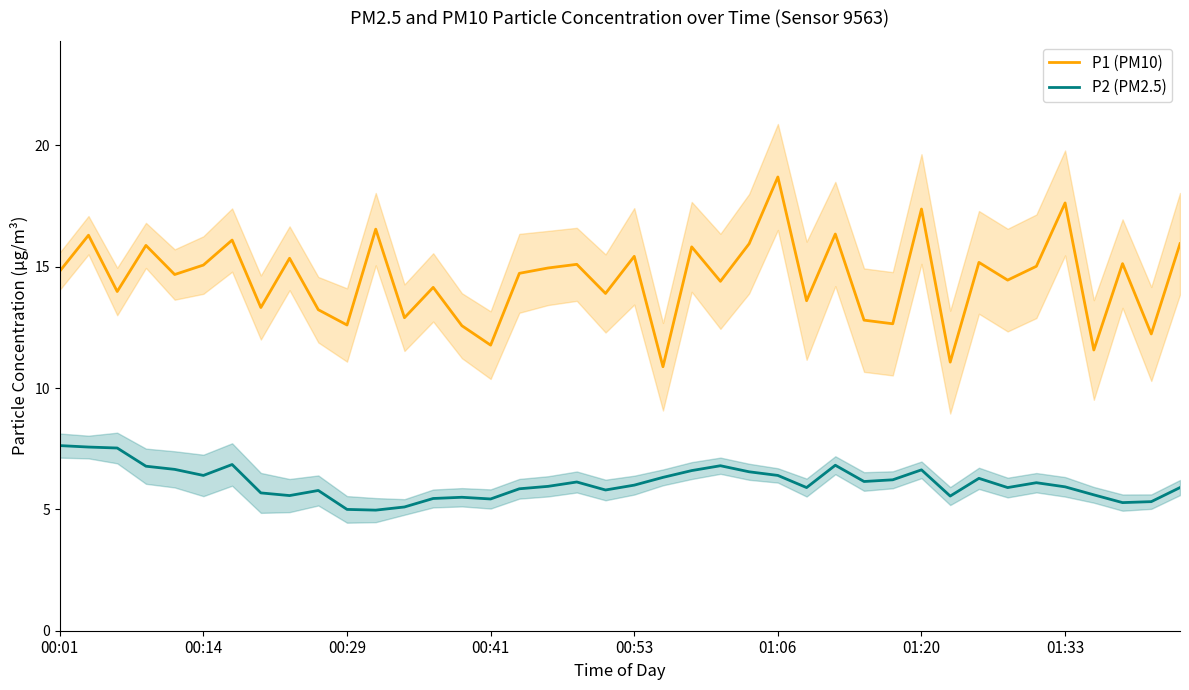

How many lines are shown in the chart?

2